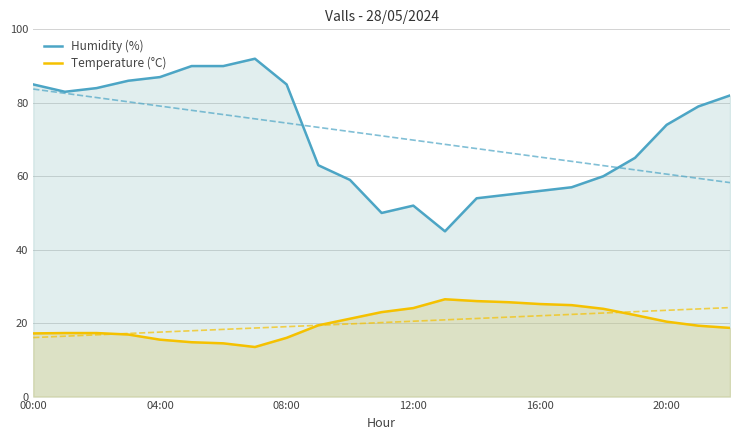

True or false: Temperature (°C) and Humidity (%) intersect in this chart.

False